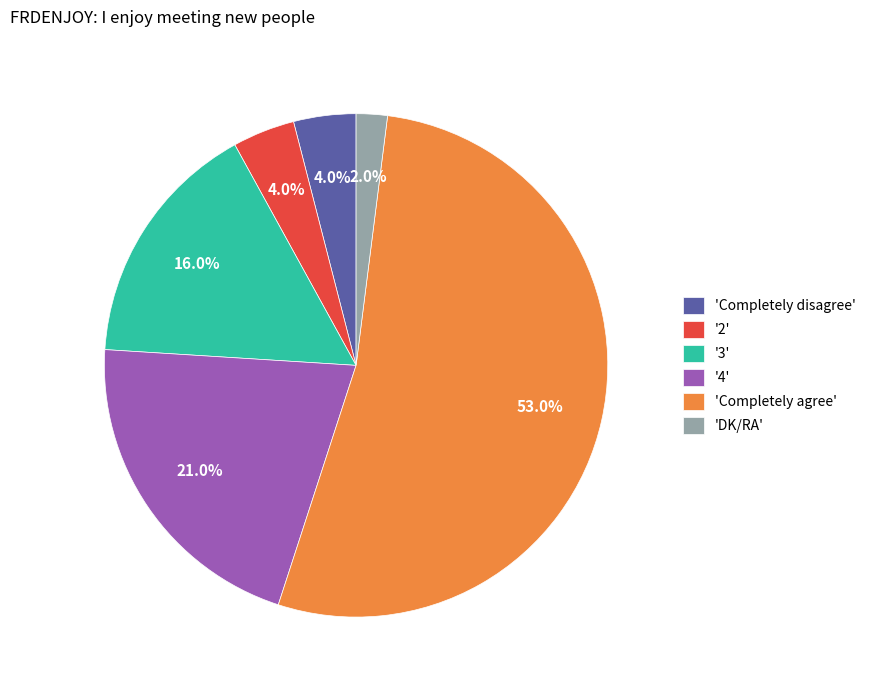

Which slice represents more than half of the pie?

'Completely agree'